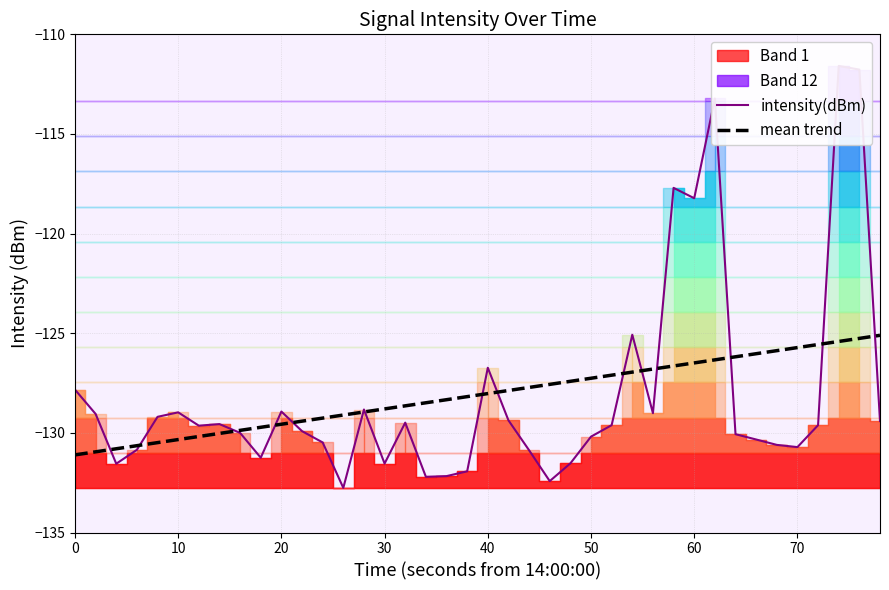

Is it true that mean trend equals -130.3 at 10?

True